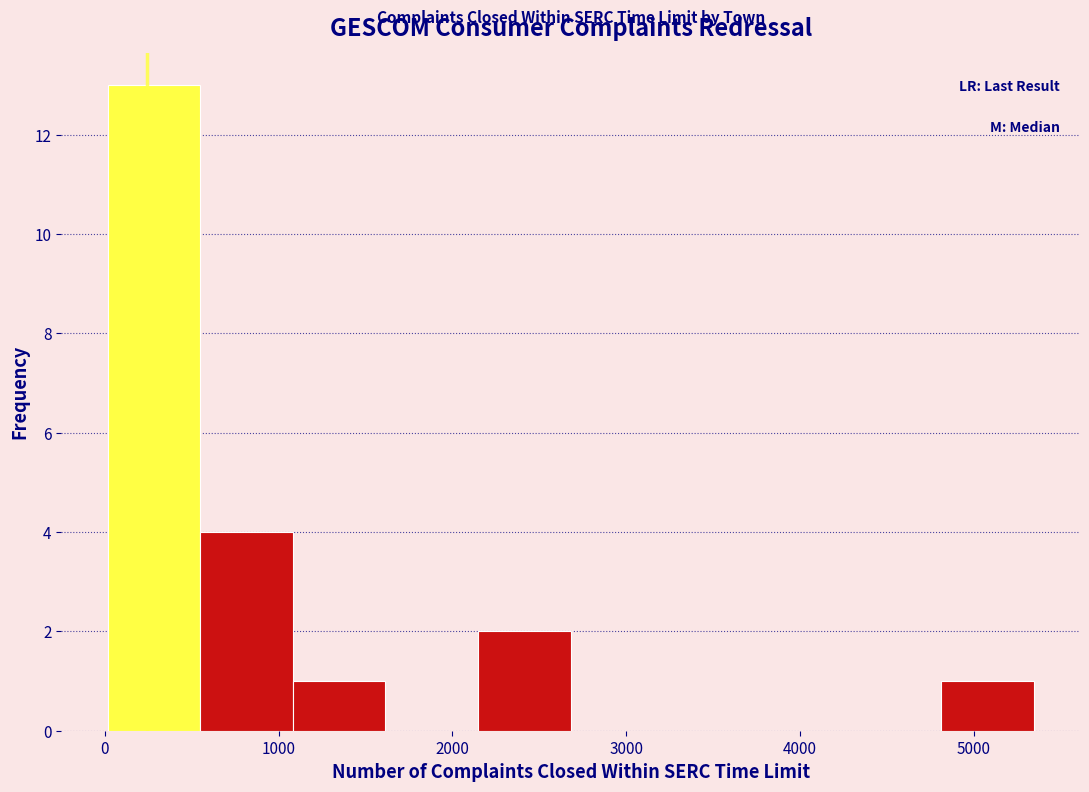

How tall is the bar that spans 2100 to 2700 on the x-axis? Neither the bar edges nor the heights are printed on the chart, so give them approximately, as read against the axes.

2